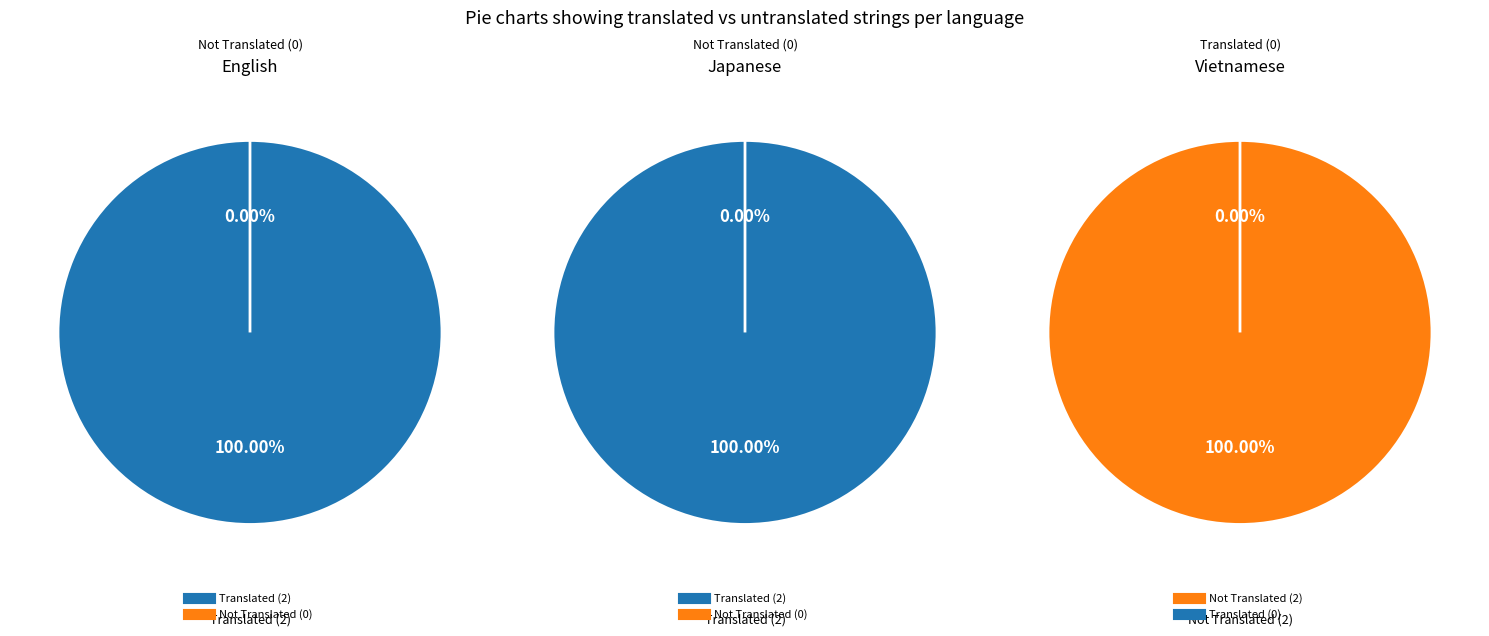

Which category has the biggest portion of the pie?

English